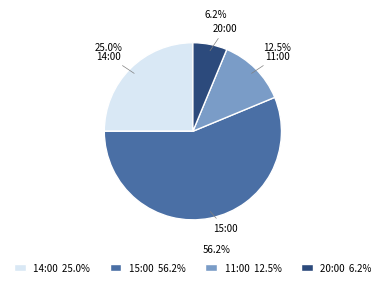

Combined, do 11:00 and 20:00 account for over 50%?

No